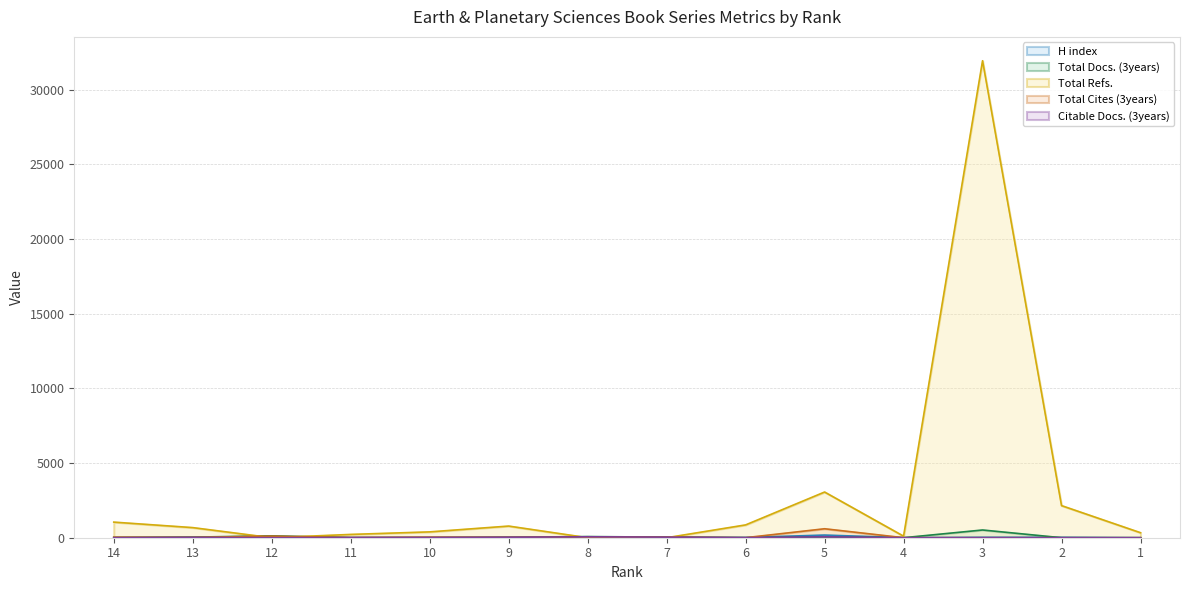

Read the Citable Docs. (3years) value at 13.

22